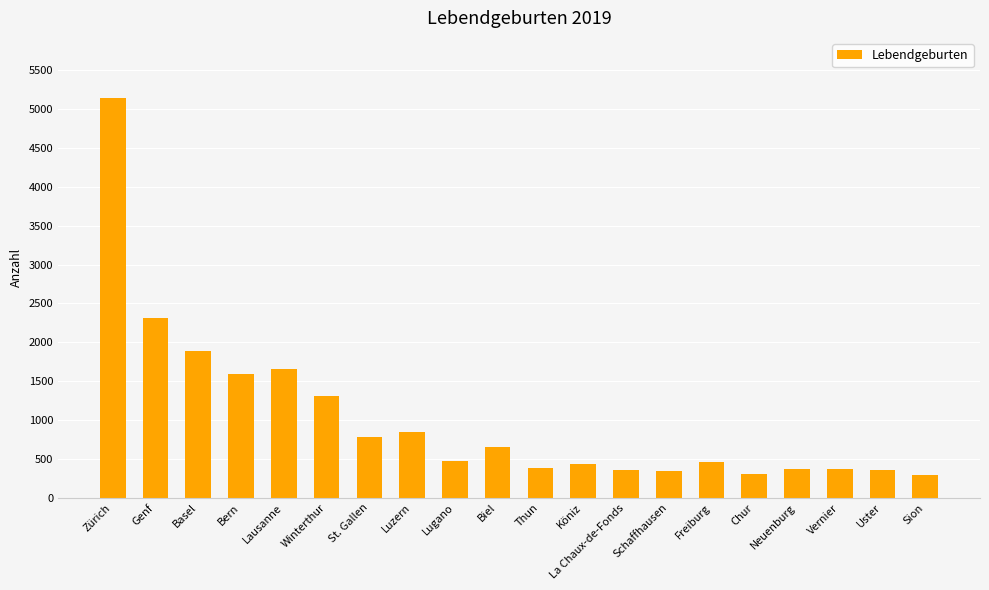

What is the maximum value shown in the chart?

5146